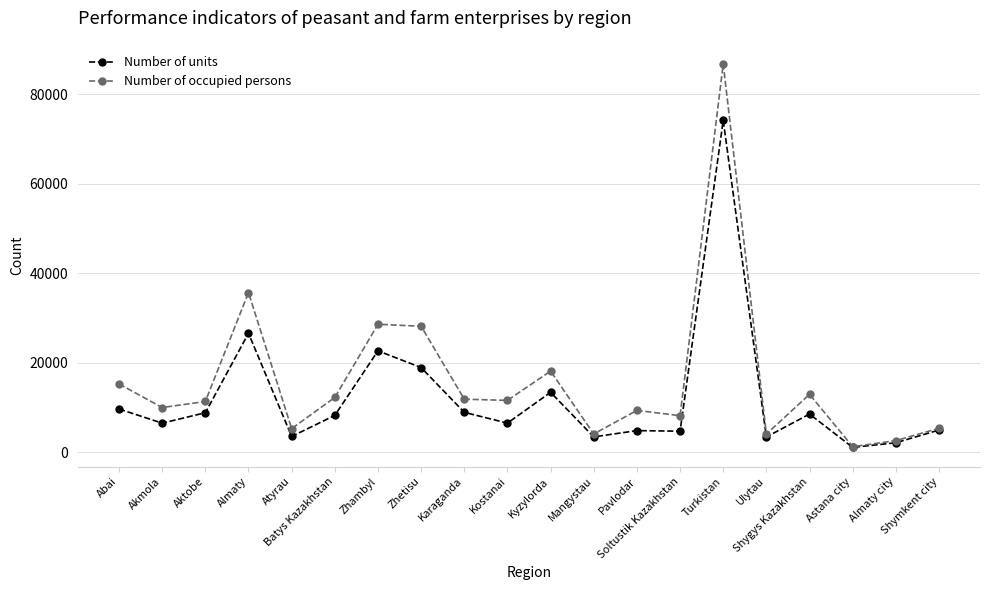

What are all the series names shown in the legend?

Number of units, Number of occupied persons